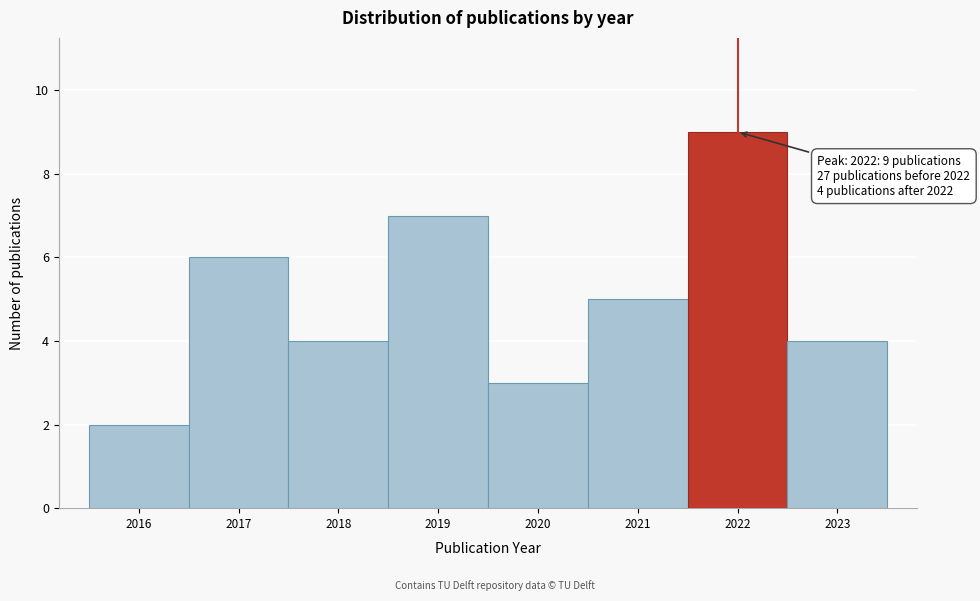

Over which range of the x-axis is the bar tallest?

2021.5 to 2022.5